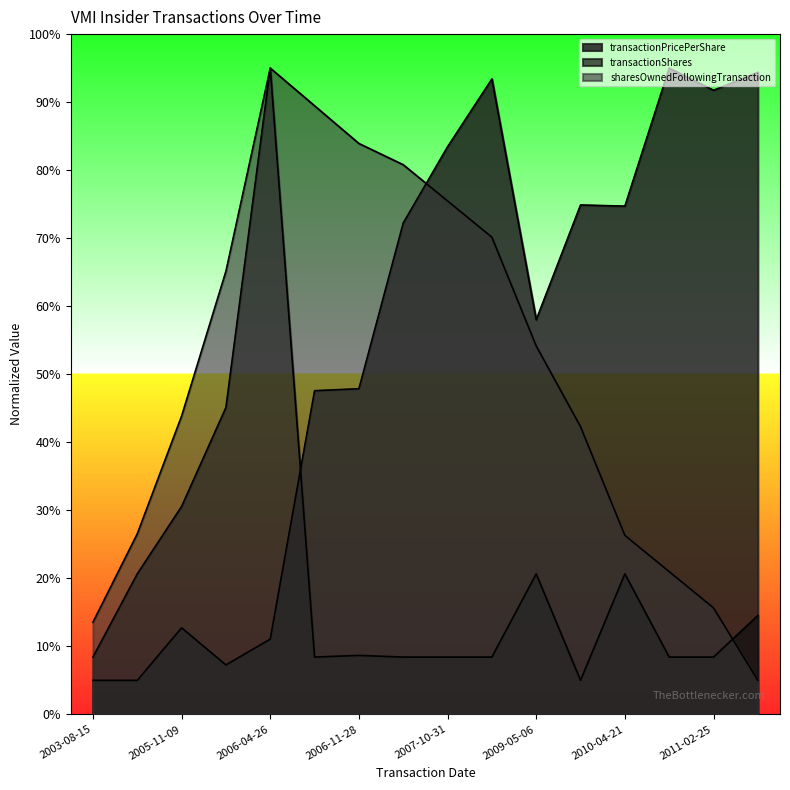

Where is the first local maximum for transactionPricePerShare?

2005-11-09